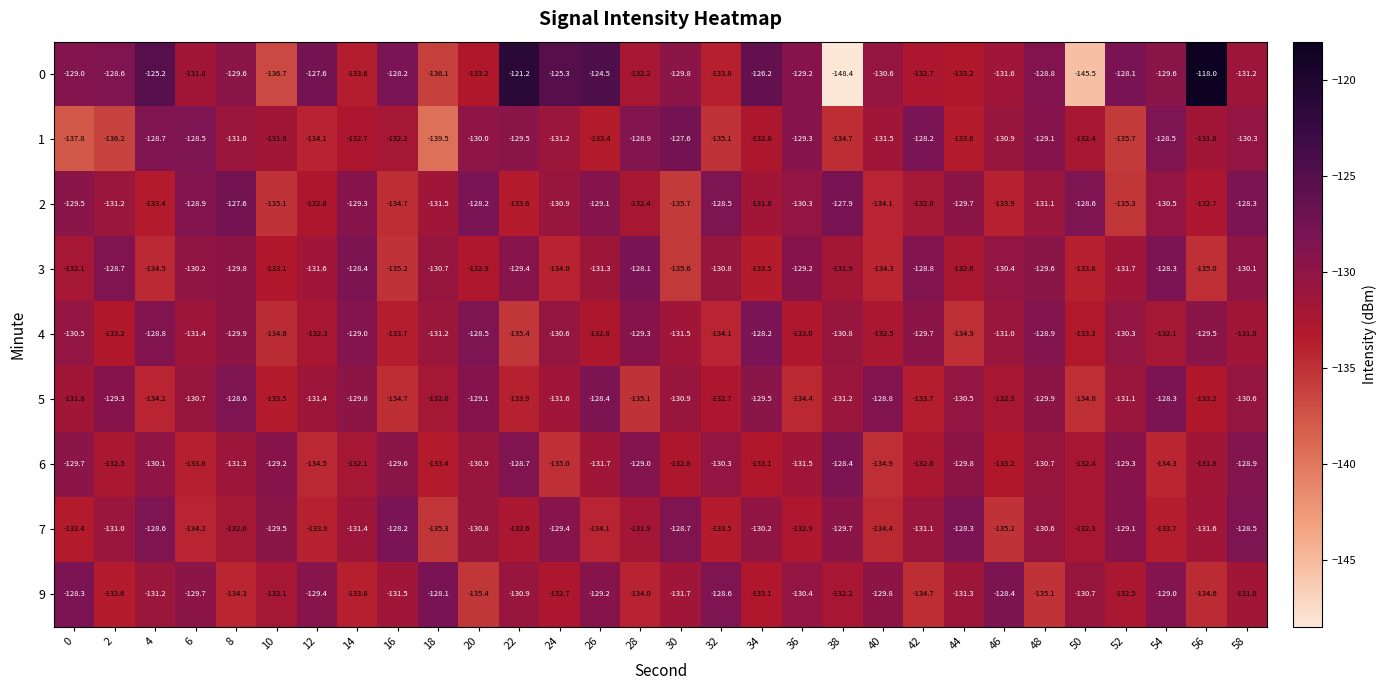

Which category has the highest value across all series?

56